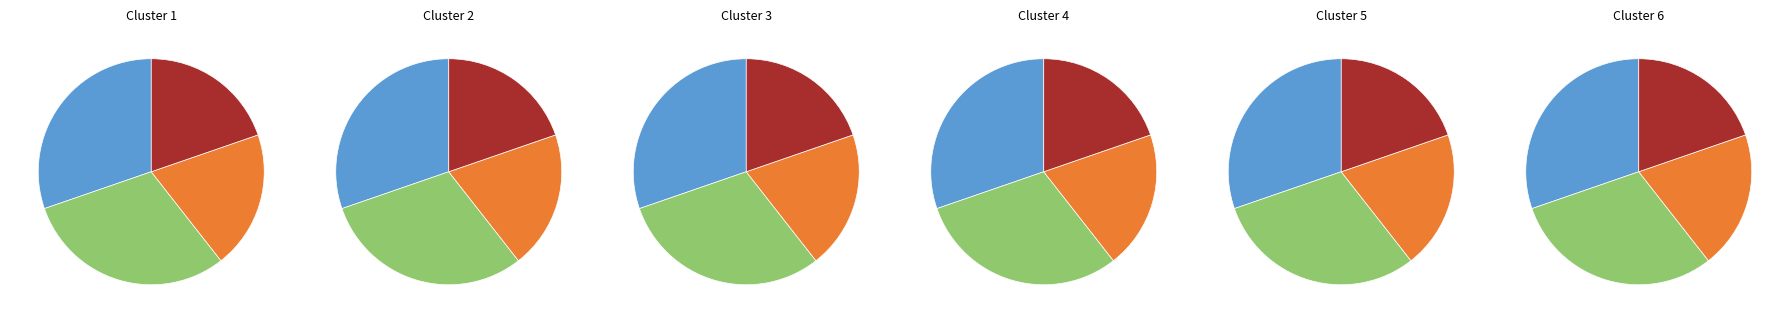

To the nearest percent, what is the difference between the Matrix Energetics (Trade Paperback) and Physics of Miracles (Trade Paperback) slice percentages?

11%